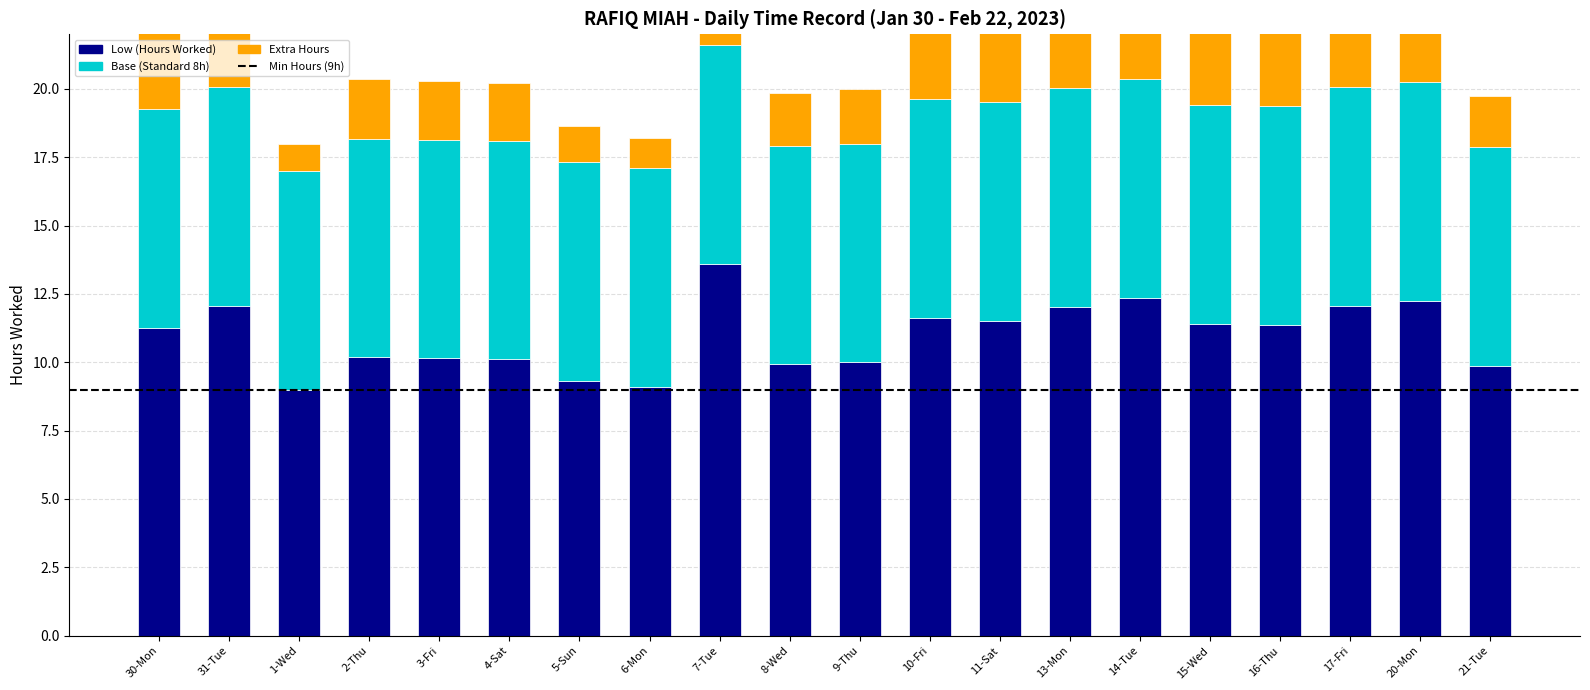

What is the value of the Extra Hours bar at the 15th from the left?

4.4